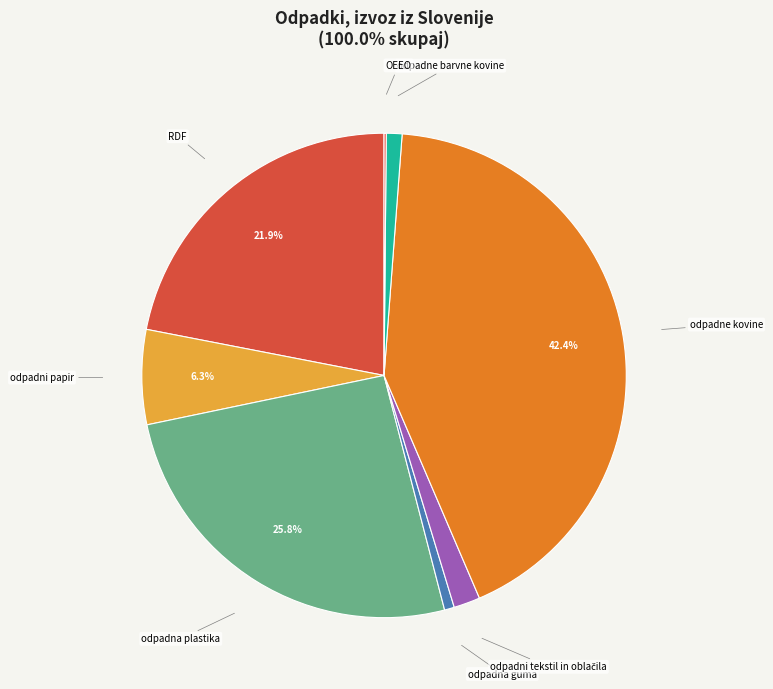

Which slice is the largest?

odpadne kovine